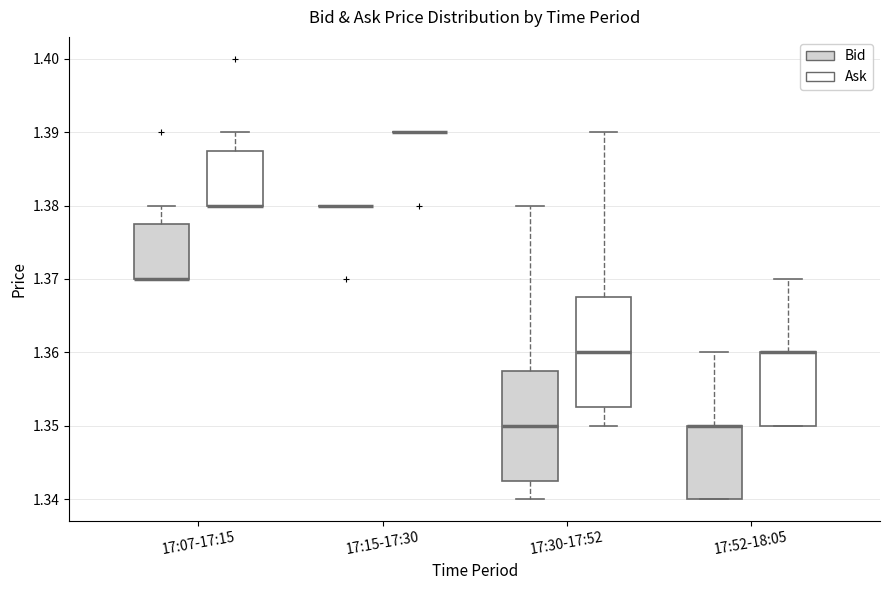

Reading left to right, read every box against the y-axis: the position of its median line, the range the box covers, and the ends of its whiskers. The values are not printed on the chart, so give them approximately, as read against the axis.

17:07-17:15 (Bid): median 1.370 (drawn on the box's lower edge), box 1.370 to 1.378, whiskers 1.370 to 1.380
17:07-17:15 (Ask): median 1.380 (drawn on the box's lower edge), box 1.380 to 1.388, whiskers 1.380 to 1.390
17:15-17:30 (Bid): box collapsed to a line at 1.380, whiskers 1.380 to 1.380
17:15-17:30 (Ask): box collapsed to a line at 1.390, whiskers 1.390 to 1.390
17:30-17:52 (Bid): median 1.350, box 1.343 to 1.358, whiskers 1.340 to 1.380
17:30-17:52 (Ask): median 1.360, box 1.353 to 1.368, whiskers 1.350 to 1.390
17:52-18:05 (Bid): median 1.350 (drawn on the box's upper edge), box 1.340 to 1.350, whiskers 1.340 to 1.360
17:52-18:05 (Ask): median 1.360 (drawn on the box's upper edge), box 1.350 to 1.360, whiskers 1.350 to 1.370